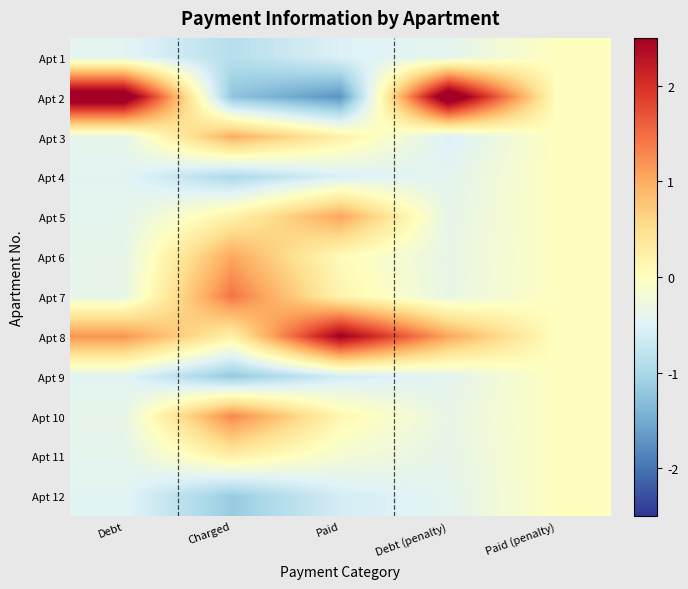

At which category is the sum across all series the highest?

Paid